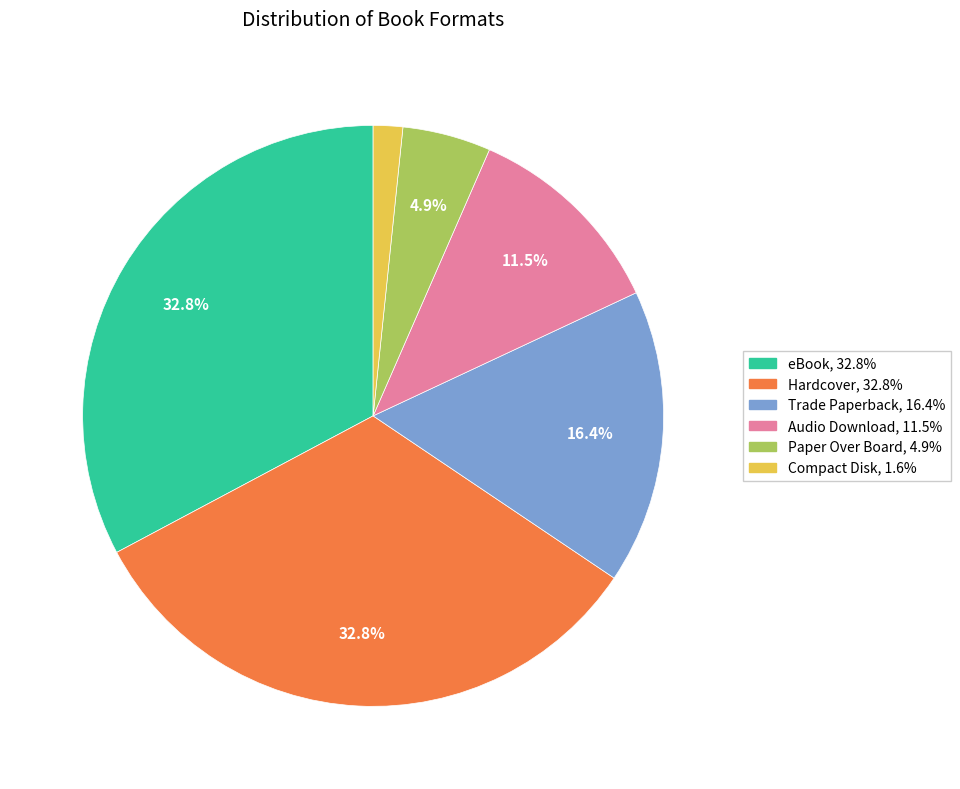

Which has a higher value, Audio Download or Compact Disk?

Audio Download